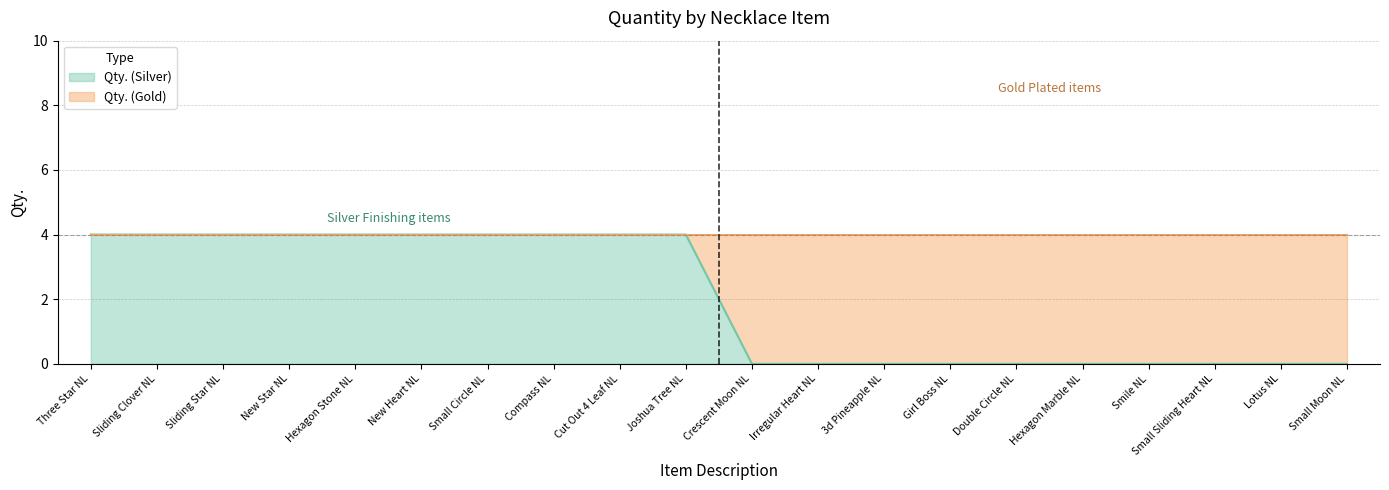

Reading right to left, list all the values displayed in this chart.

Small Moon NL=0	Lotus NL=0	Small Sliding Heart NL=0	Smile NL=0	Hexagon Marble NL=0	Double Circle NL=0	Girl Boss NL=0	3d Pineapple NL=0	Irregular Heart NL=0	Crescent Moon NL=0	Joshua Tree NL=4	Cut Out 4 Leaf NL=4	Compass NL=4	Small Circle NL=4	New Heart NL=4	Hexagon Stone NL=4	New Star NL=4	Sliding Star NL=4	Sliding Clover NL=4	Three Star NL=4